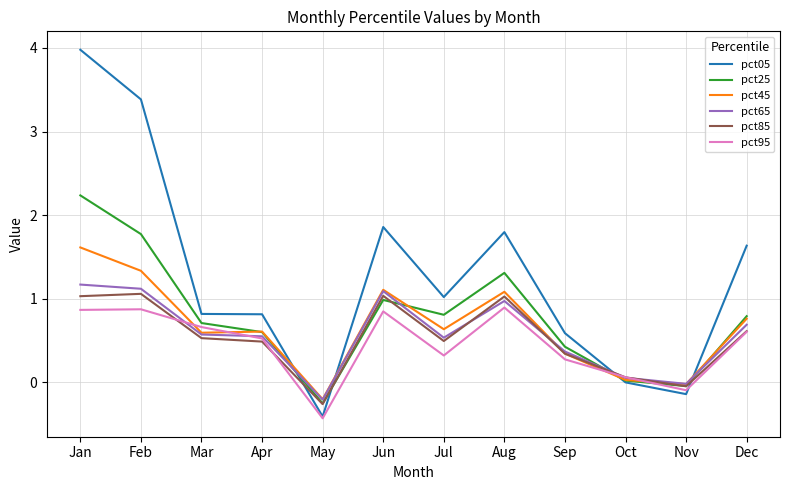

Is this an area chart (filled region under the line)?

No